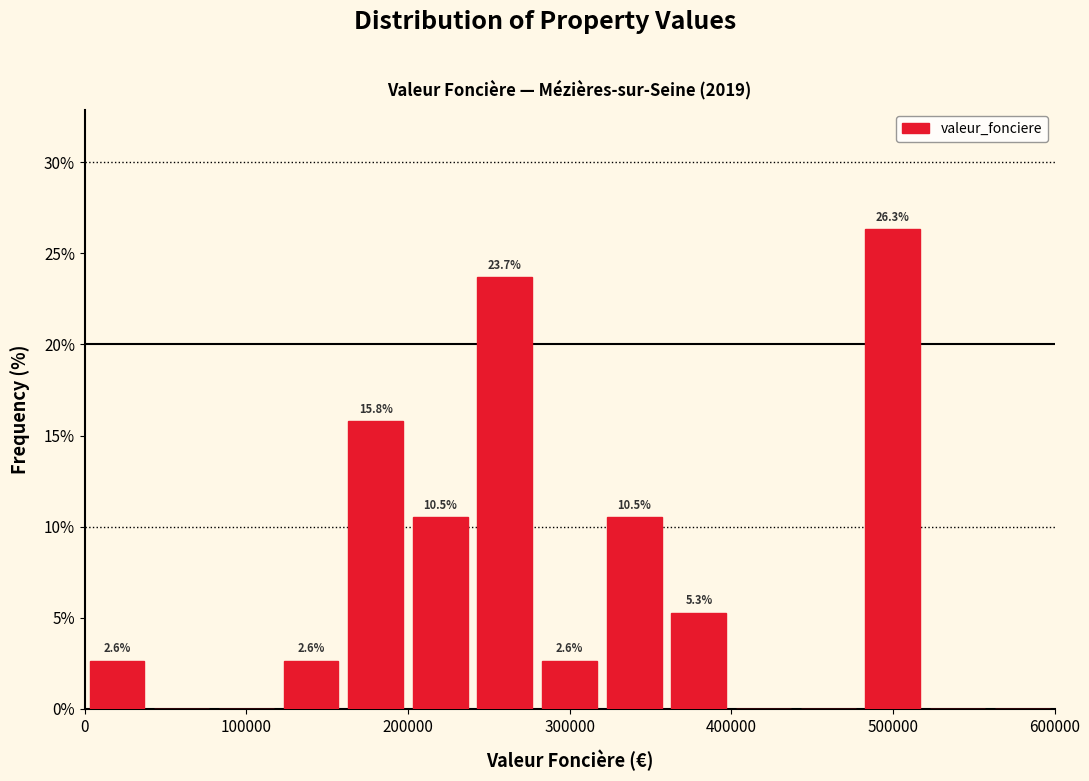

Which range on the x-axis has the tallest bar?

480000 to 520000